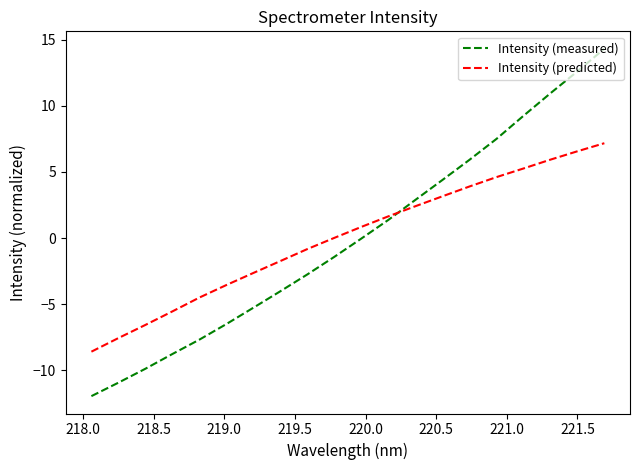

Which series has the largest range (max minus min)?

Intensity (measured)